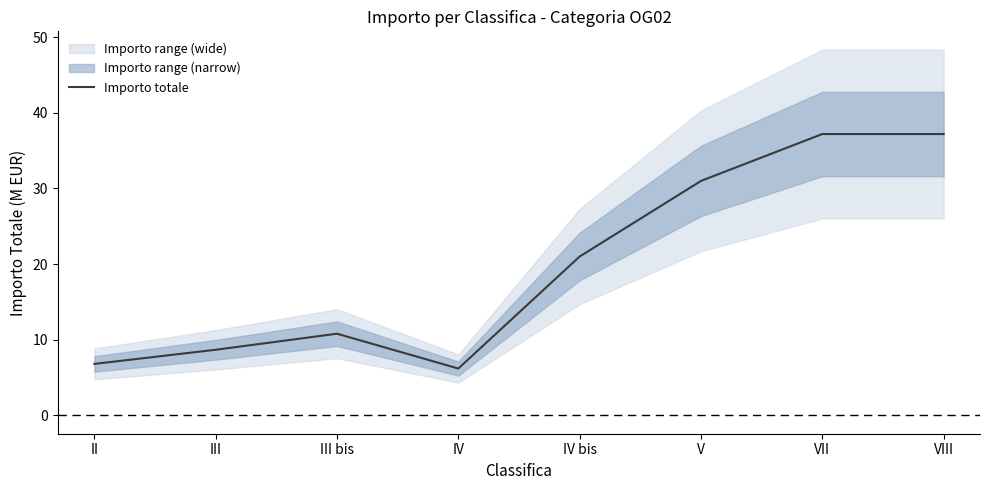

Reading left to right, transcribe all the data shown in this chart.

II=6.8	III=8.7	III bis=10.8	IV=6.2	IV bis=21.0	V=31.0	VII=37.2	VIII=37.2